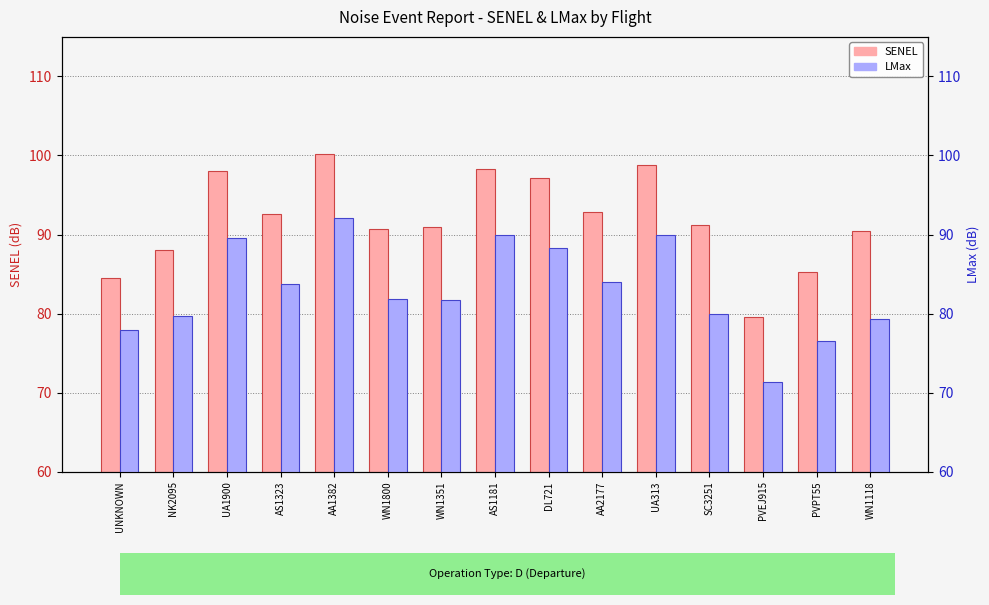

Reading right to left, what are all the values shown in this chart?

SENEL: 90.4	85.3	79.6	91.2	98.8	92.8	97.2	98.3	91.0	90.7	100.2	92.6	98.0	88.1	84.5
LMax: 79.3	76.5	71.4	80.0	90.0	84.0	88.3	89.9	81.7	81.8	92.1	83.7	89.6	79.7	77.9